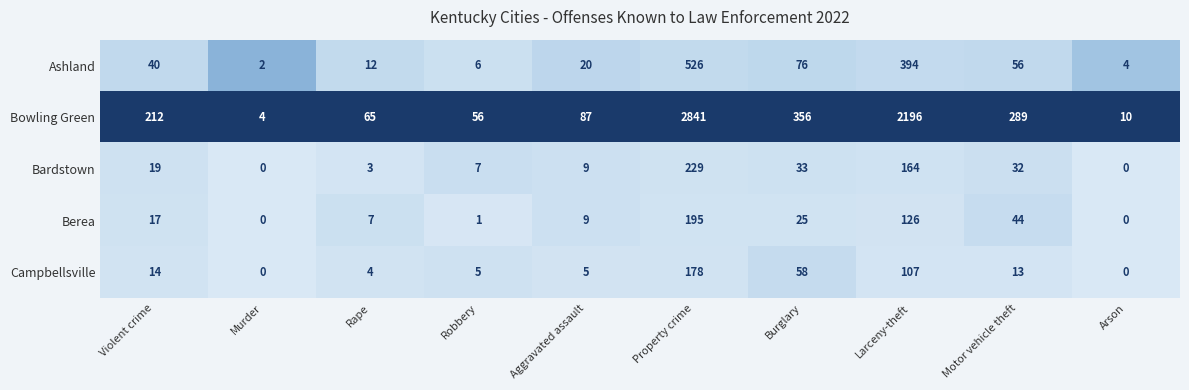

Which series changed the most between Violent crime and Murder?

Bowling Green